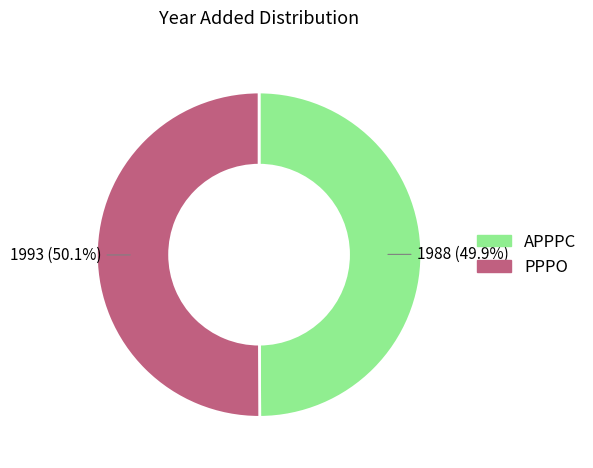

What percentage is the APPPC slice, to the nearest percent?

50%